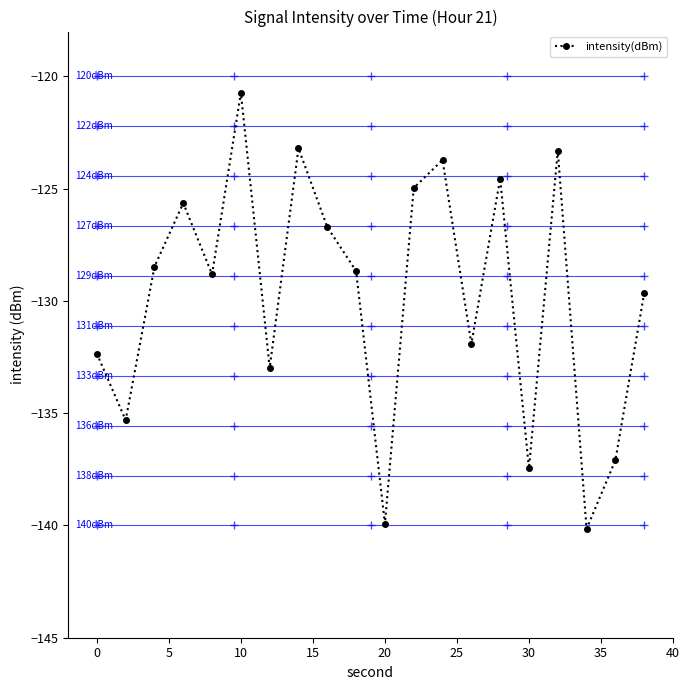

How many interior local valleys (lower than both neighbors) does the data have?

7